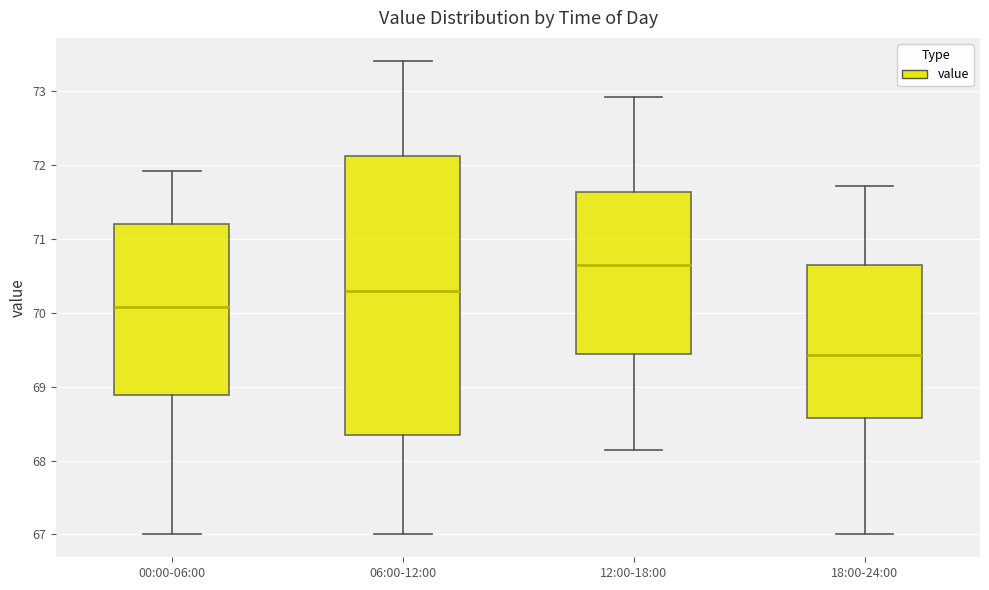

Which box's median line is the lowest?

18:00-24:00